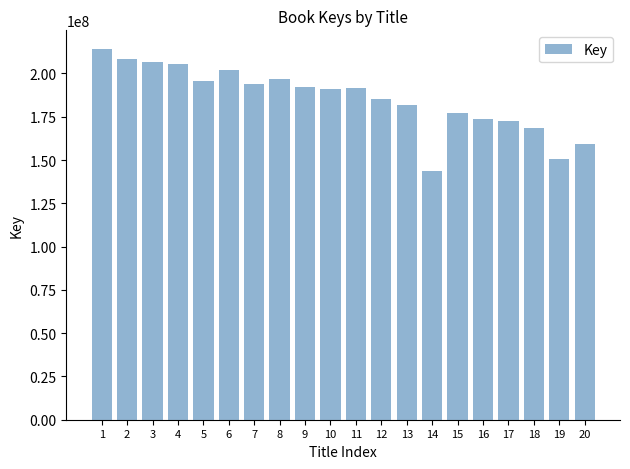

How many values are below 191895304?

10